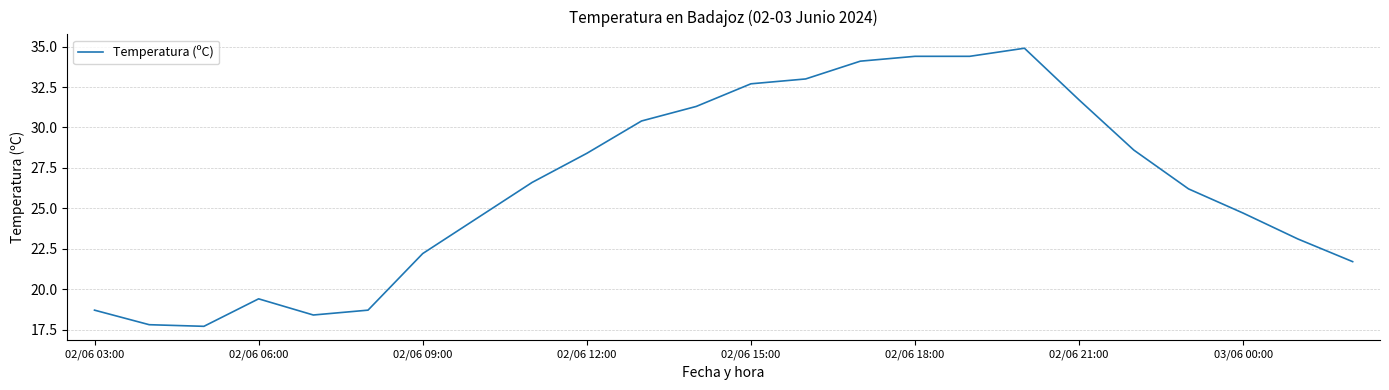

What is the maximum value shown in the chart?

34.9